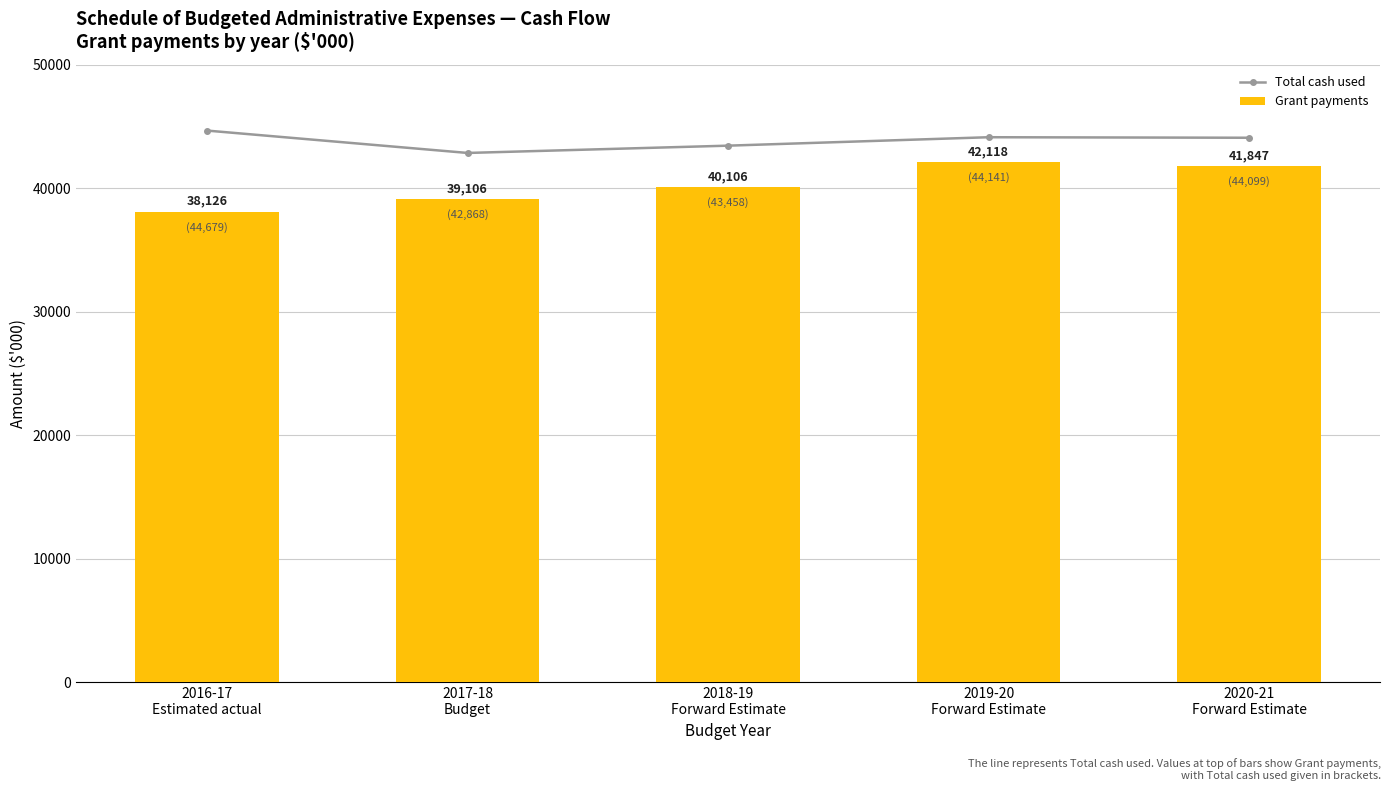

Reading left to right, list all the values displayed in this chart.

Total cash used: 2016-17
Estimated actual=44679	2017-18
Budget=42868	2018-19
Forward Estimate=43458	2019-20
Forward Estimate=44141	2020-21
Forward Estimate=44099
Grant payments: 2016-17
Estimated actual=38126	2017-18
Budget=39106	2018-19
Forward Estimate=40106	2019-20
Forward Estimate=42118	2020-21
Forward Estimate=41847